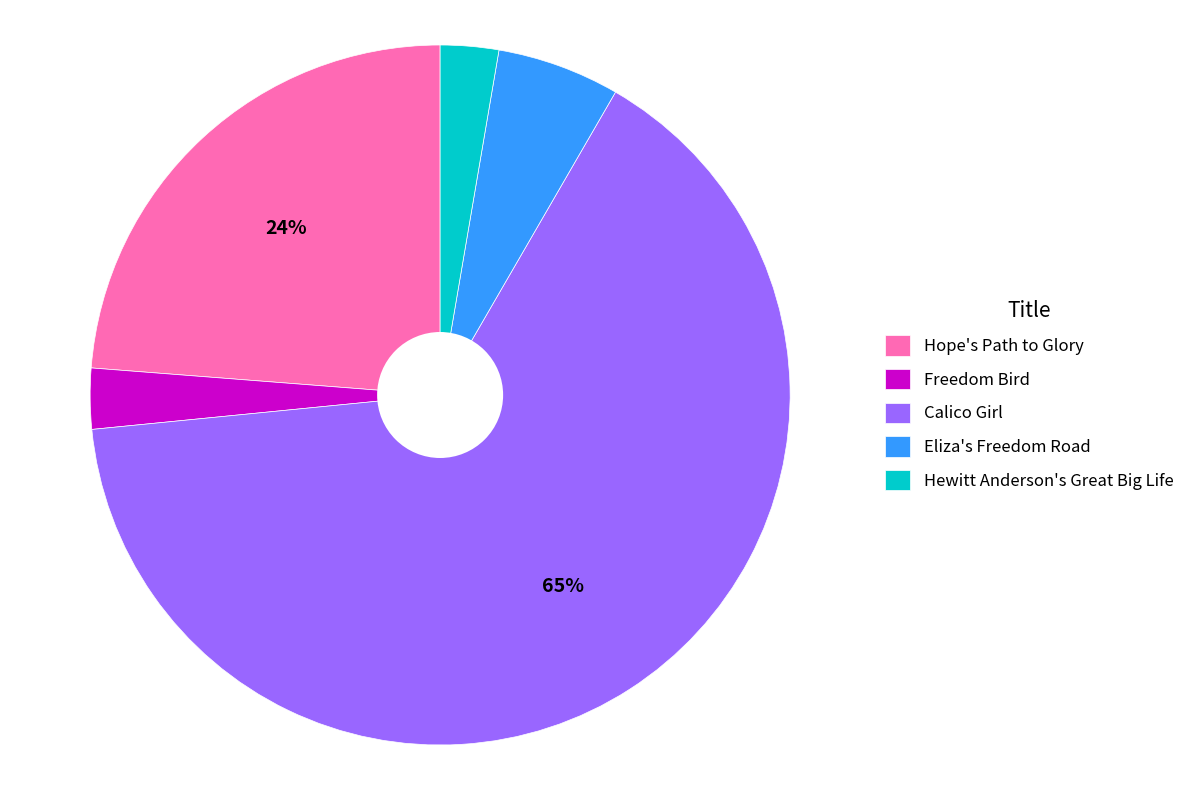

To the nearest percent, what is the difference between the Hope's Path to Glory and Freedom Bird slice percentages?

21%